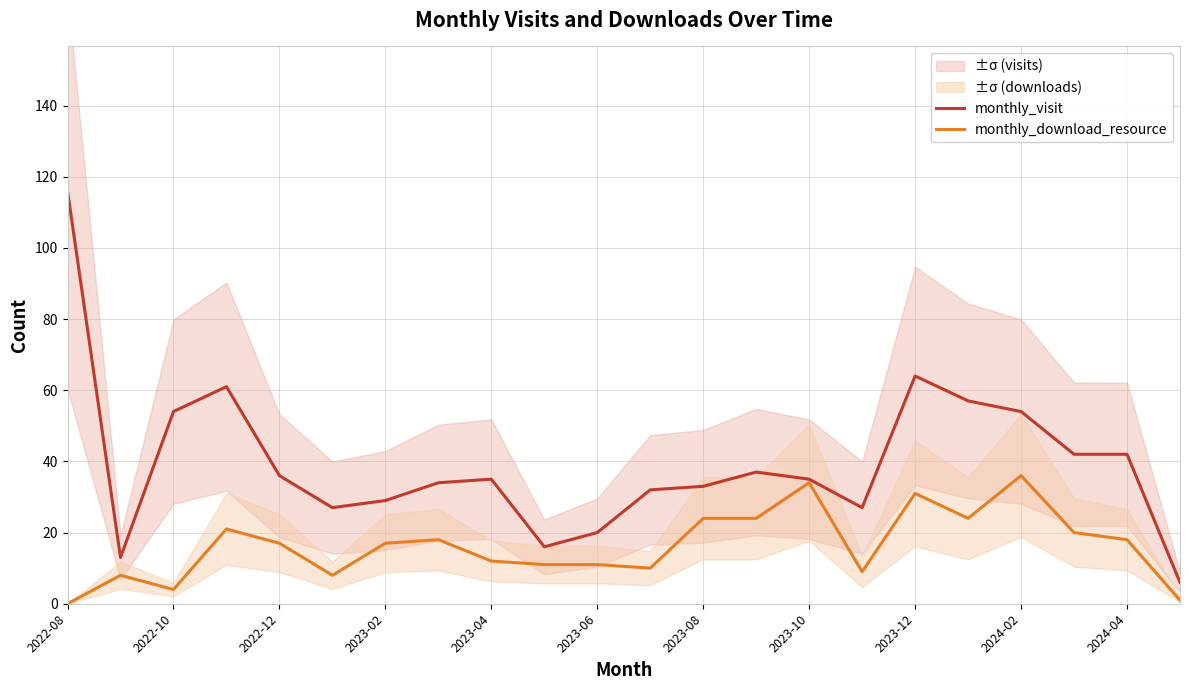

Is this an area chart (filled region under the line)?

No